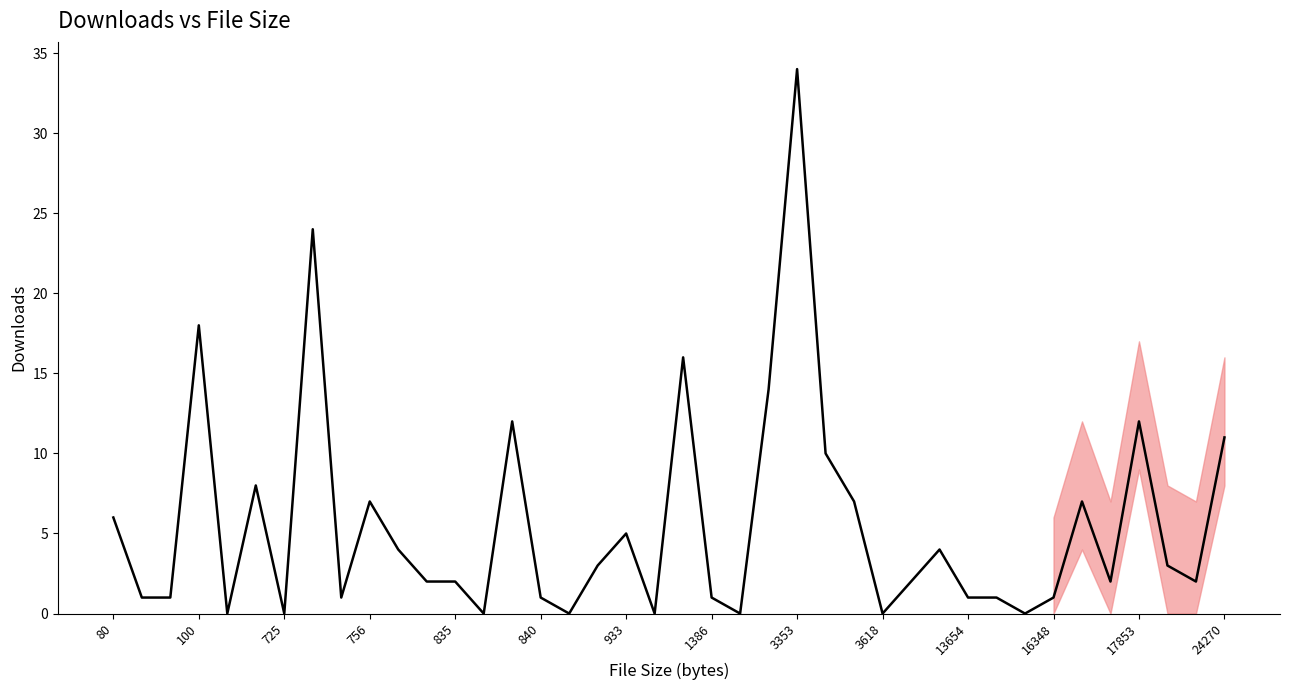

How many lines are shown in the chart?

1